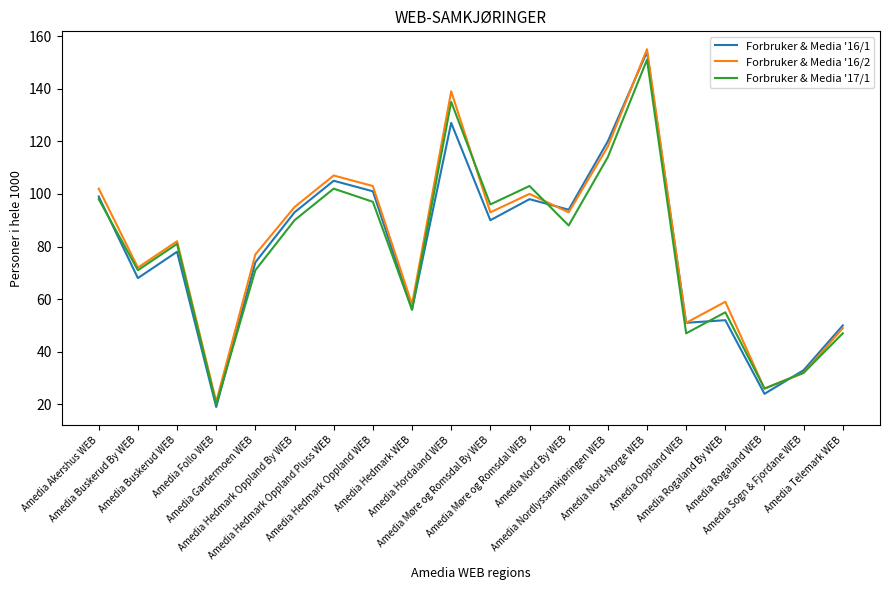

At which label does Forbruker & Media '16/2 first exceed 93?

Amedia Akershus WEB